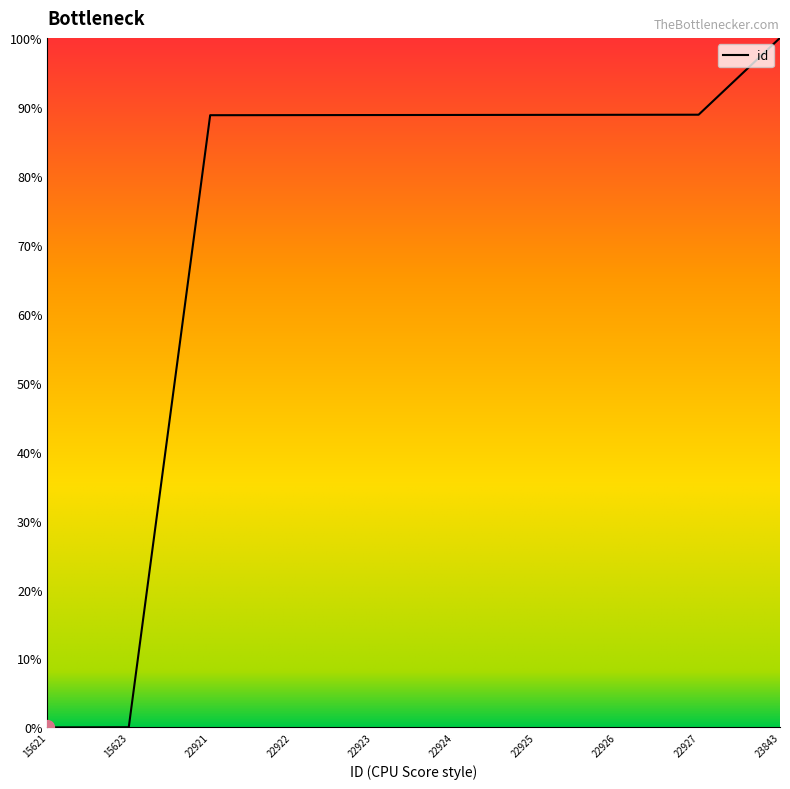

Where does the data first go above 88?

22921